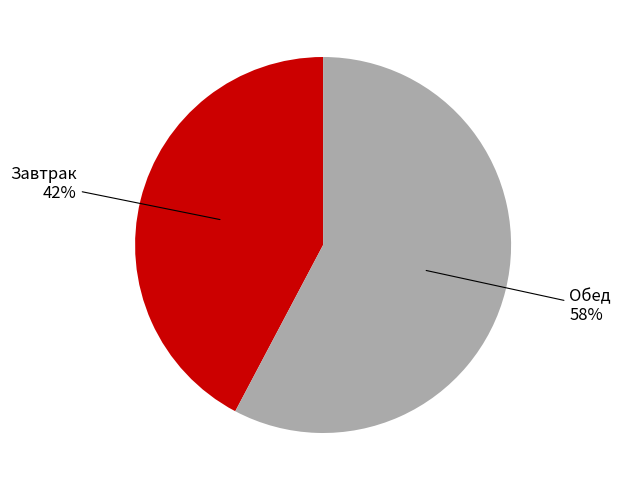

How many segments does this pie chart have?

2